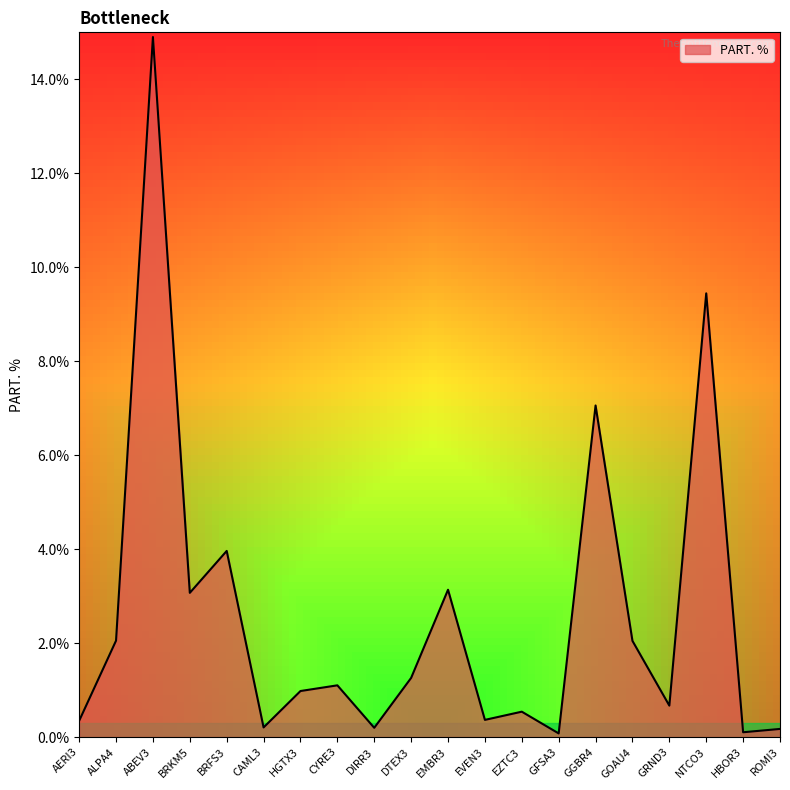

What is the difference between the maximum and minimum values?

14.8